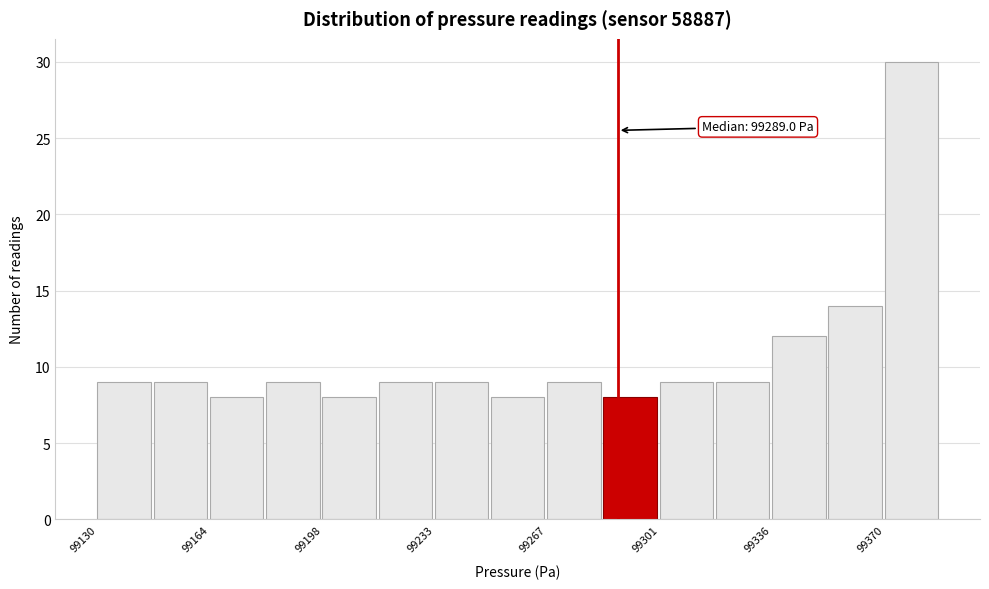

Around what value on the x-axis is the tallest bar? Give the approximate position of its centre, as read against the axis.

99380